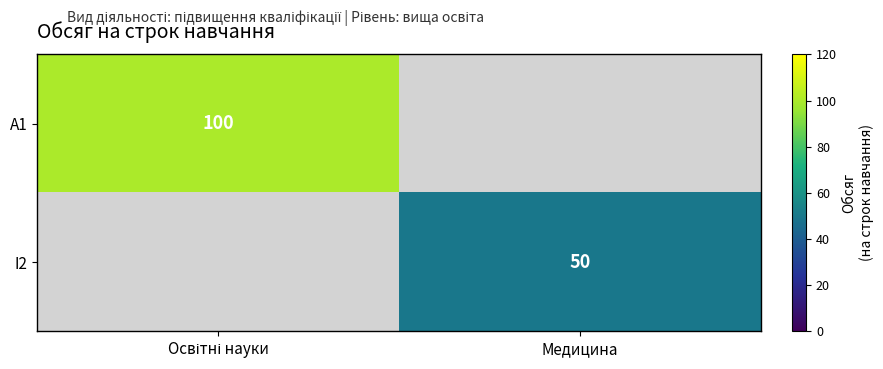

What is the smallest value displayed?

50.0